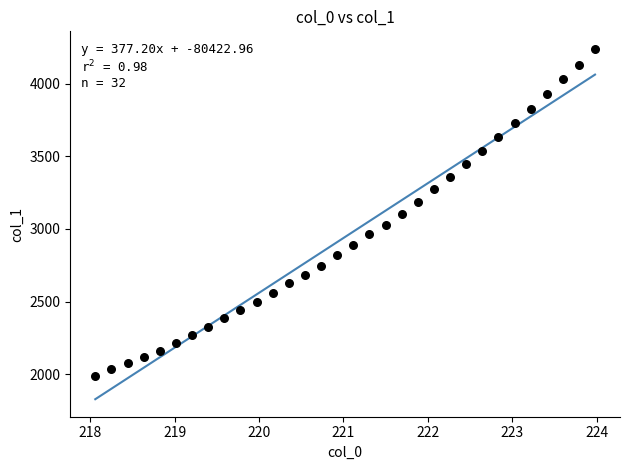

What is the range of Y values (max minus min)?

2254.0